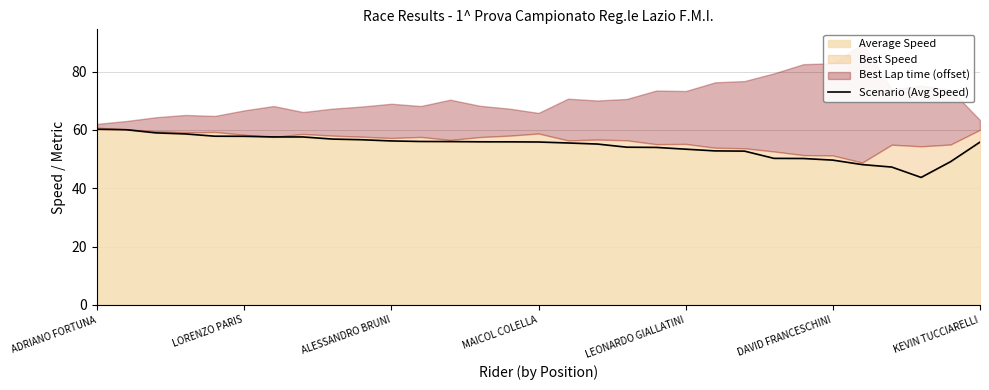

What is the value of the 27th point from the left?

48.1